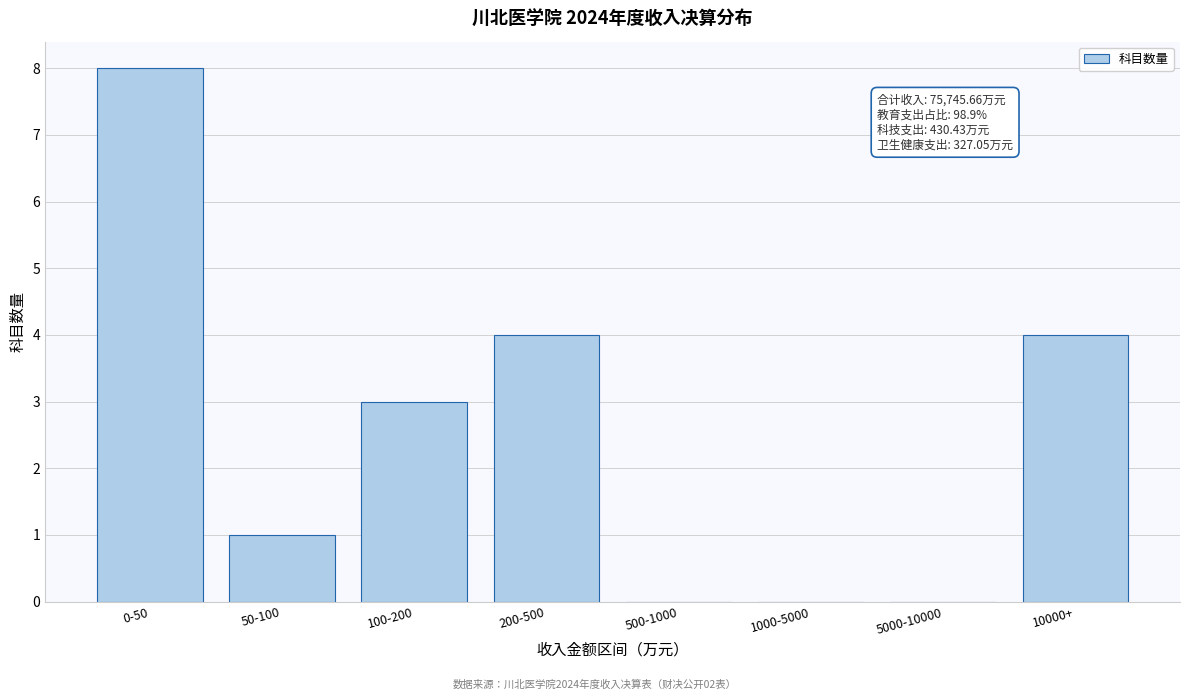

Reading right to left, list all the values displayed in this chart.

10000+=4	5000-10000=0	1000-5000=0	500-1000=0	200-500=4	100-200=3	50-100=1	0-50=8